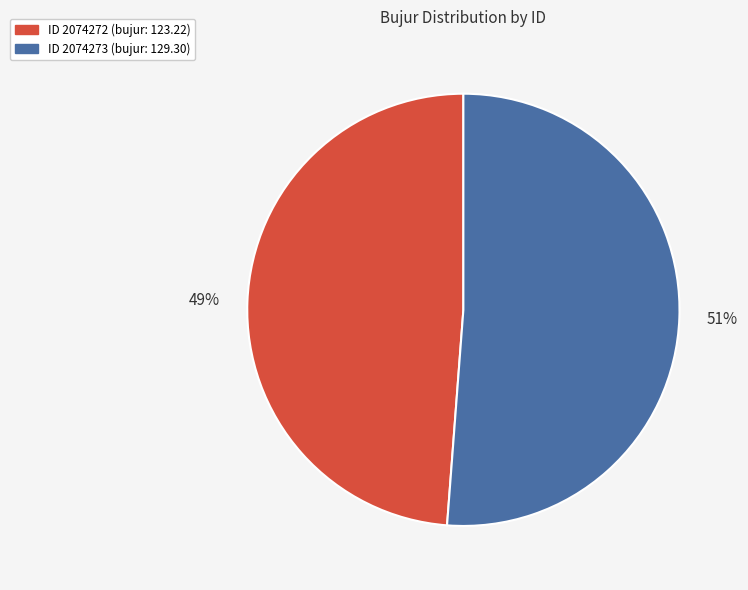

Is there any slice that represents more than half of the pie?

Yes